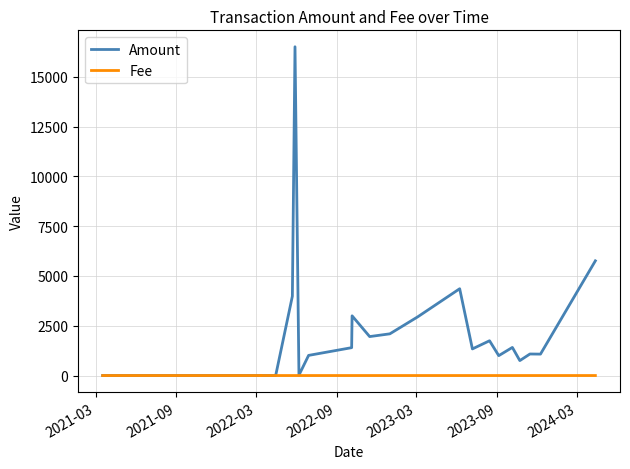

Where is Fee nearest to the value 0?

2022-09